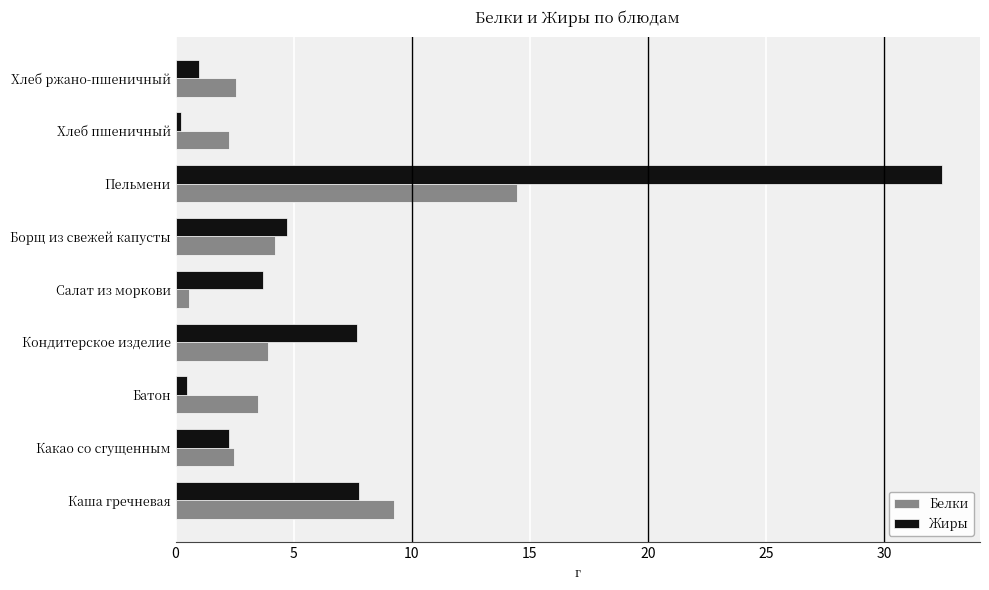

Which series has the largest range (max minus min)?

Жиры